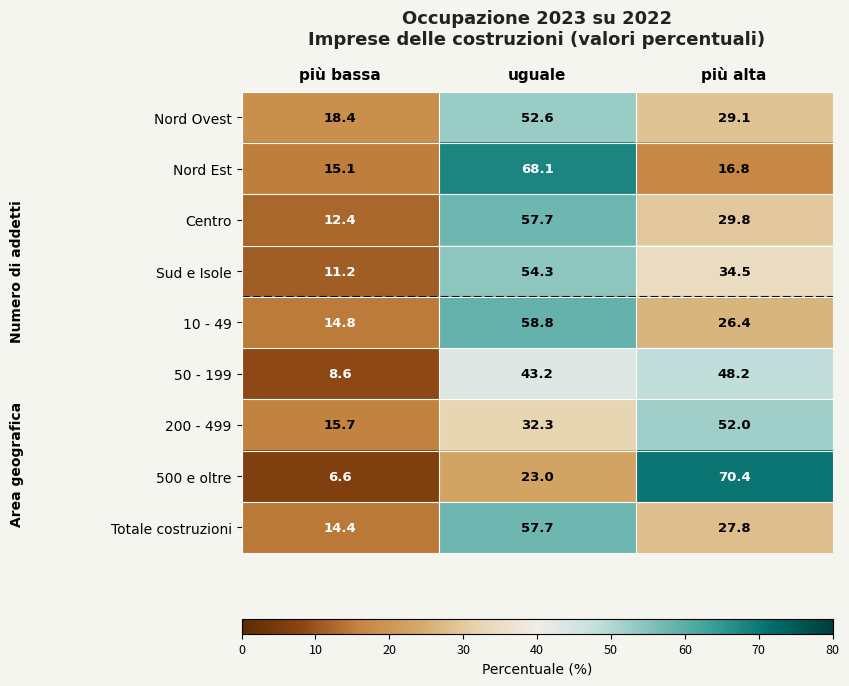

Reading right to left, extract all data points from this chart.

Nord Ovest: più alta=29.1	uguale=52.6	più bassa=18.4
Nord Est: più alta=16.8	uguale=68.1	più bassa=15.1
Centro: più alta=29.8	uguale=57.7	più bassa=12.4
Sud e Isole: più alta=34.5	uguale=54.3	più bassa=11.2
10 - 49: più alta=26.4	uguale=58.8	più bassa=14.8
50 - 199: più alta=48.2	uguale=43.2	più bassa=8.6
200 - 499: più alta=52.0	uguale=32.3	più bassa=15.7
500 e oltre: più alta=70.4	uguale=23.0	più bassa=6.6
Totale costruzioni: più alta=27.8	uguale=57.7	più bassa=14.4